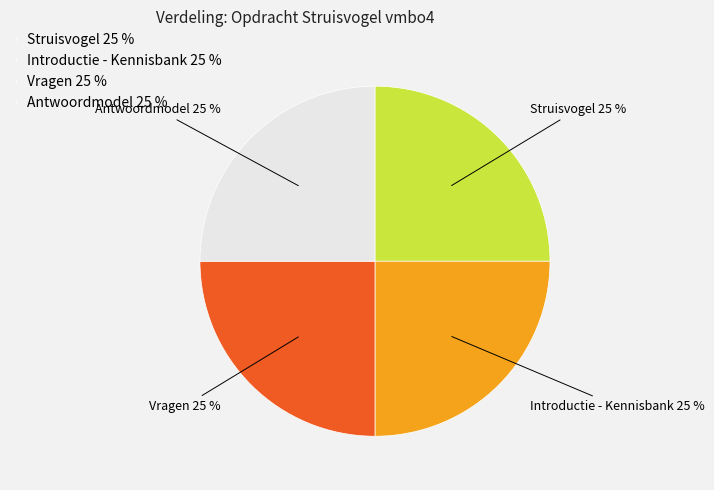

To the nearest percent, what portion does Struisvogel represent?

25%